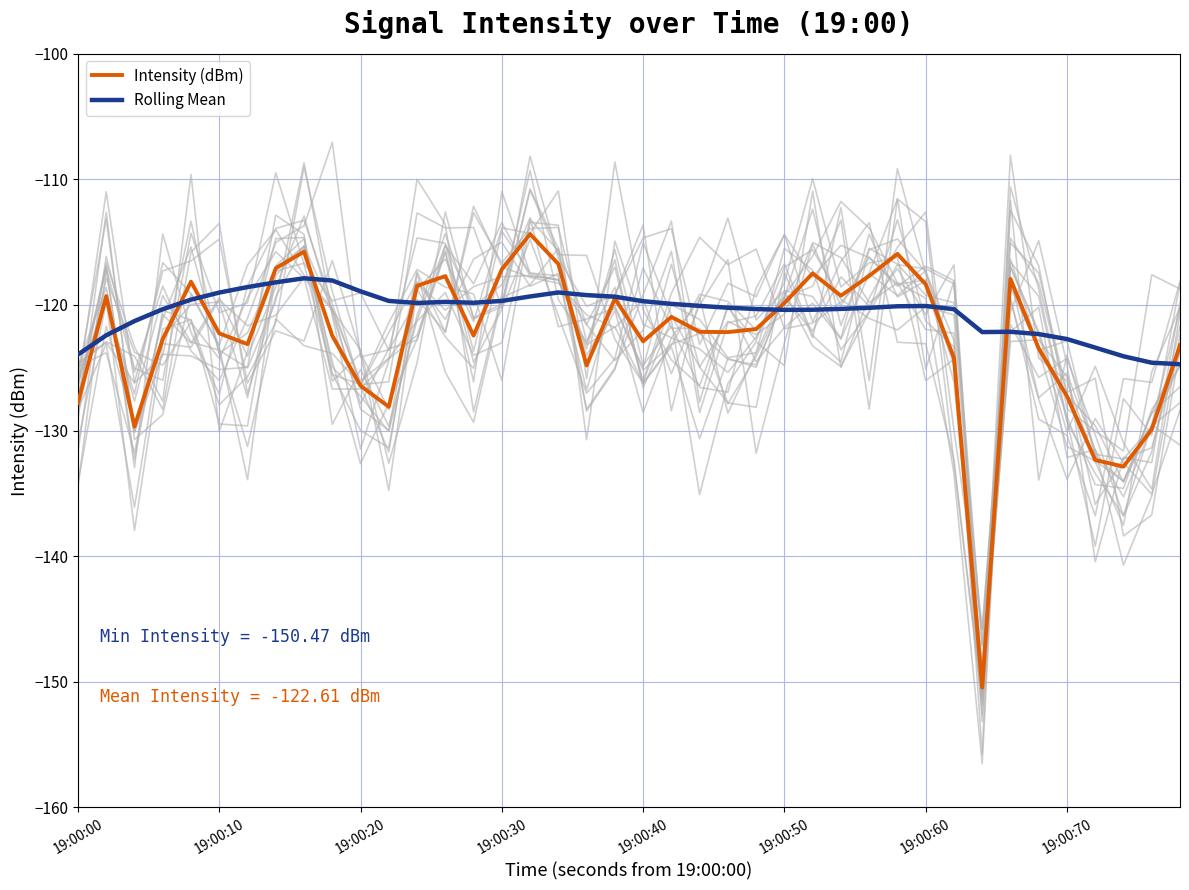

What is the maximum value for Rolling Mean?

-117.9